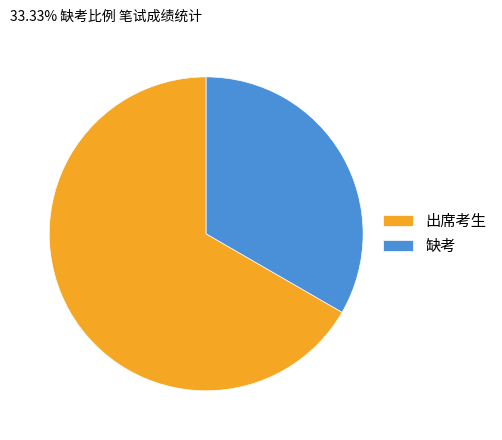

Which slice is the largest?

出席考生